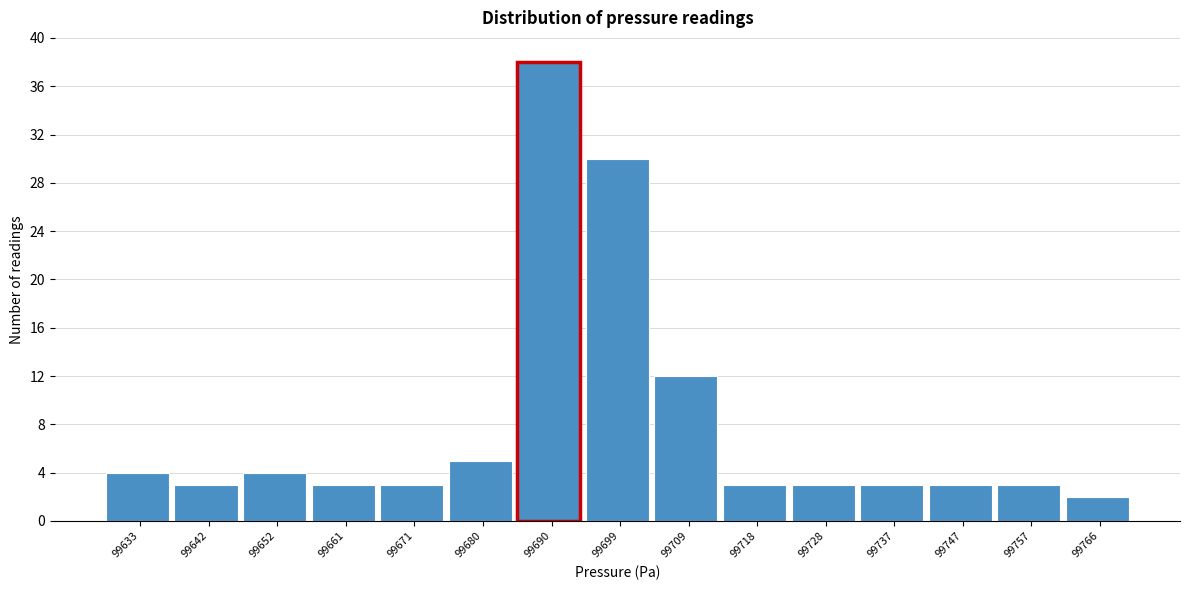

Reading left to right, extract all data points from this chart.

99633=4	99642=3	99652=4	99661=3	99671=3	99680=5	99690=38	99699=30	99709=12	99718=3	99728=3	99737=3	99747=3	99757=3	99766=2